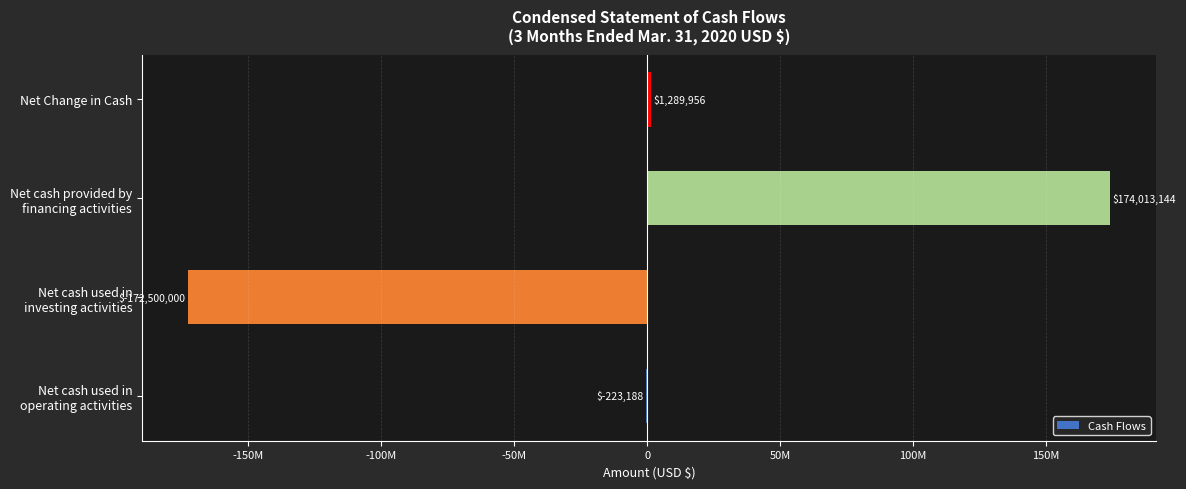

Which label corresponds to the largest value in the chart?

Net cash provided by
financing activities